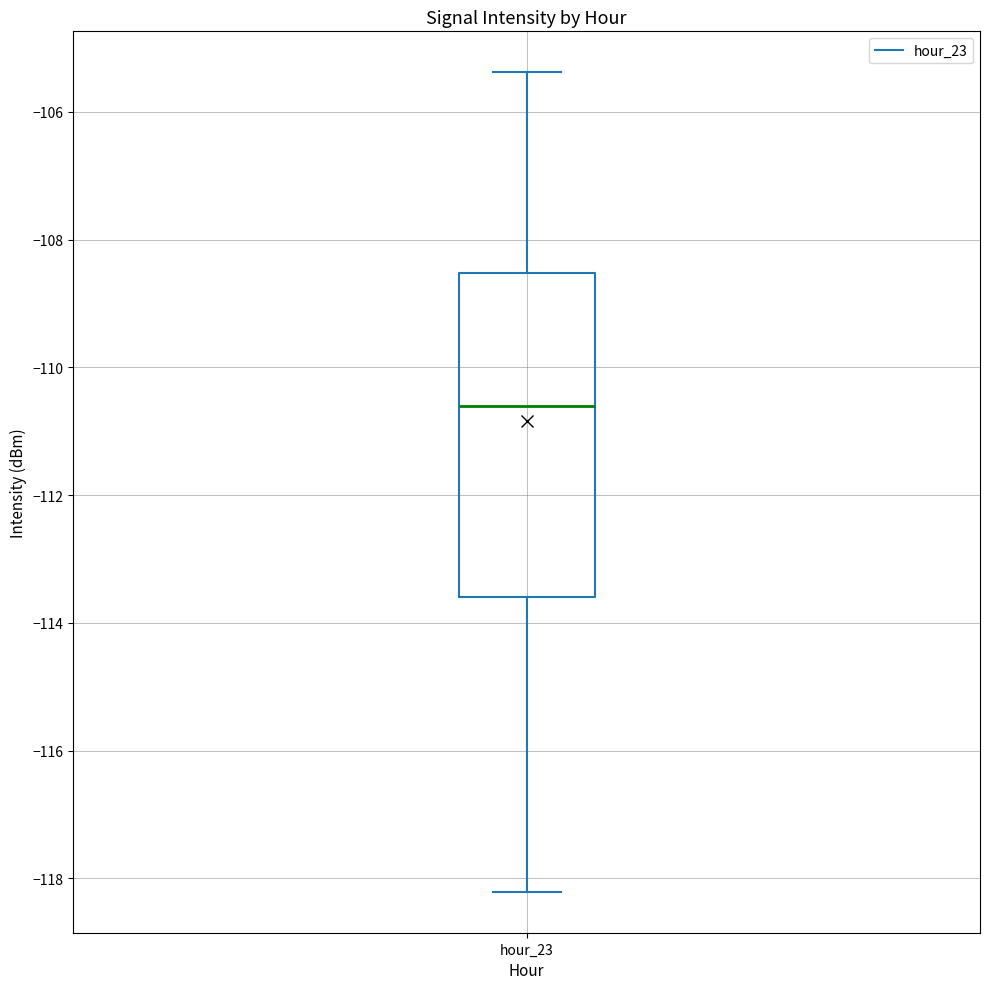

Read this box plot against the y-axis: the position of the median line, the range covered by the box, and the ends of both whiskers. The values are not printed on the chart, so give them approximately, as read against the axis.

median -110.6, box -113.6 to -108.6, whiskers -118.2 to -105.4